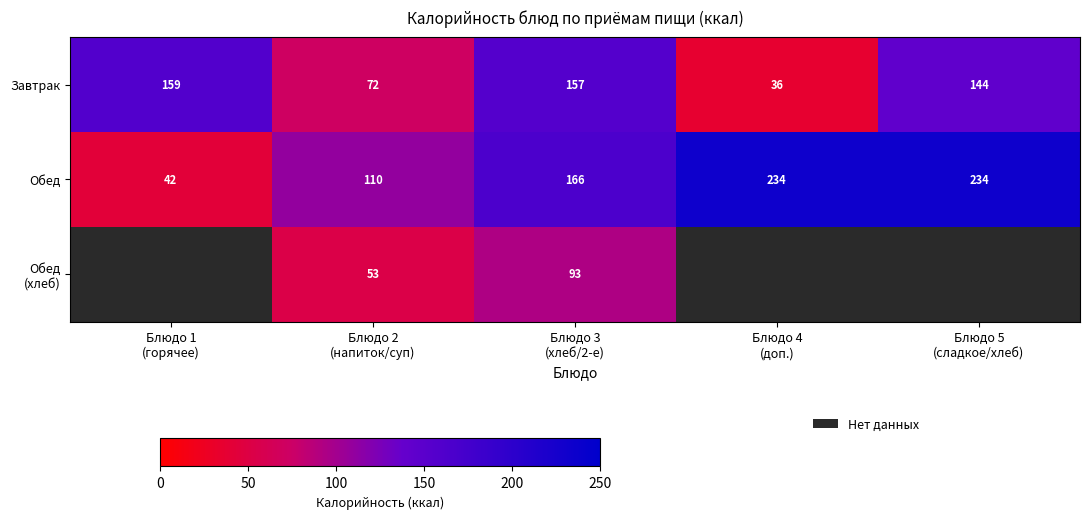

Is it true that Завтрак equals 159.0 at Блюдо 1 (горячее)?

True